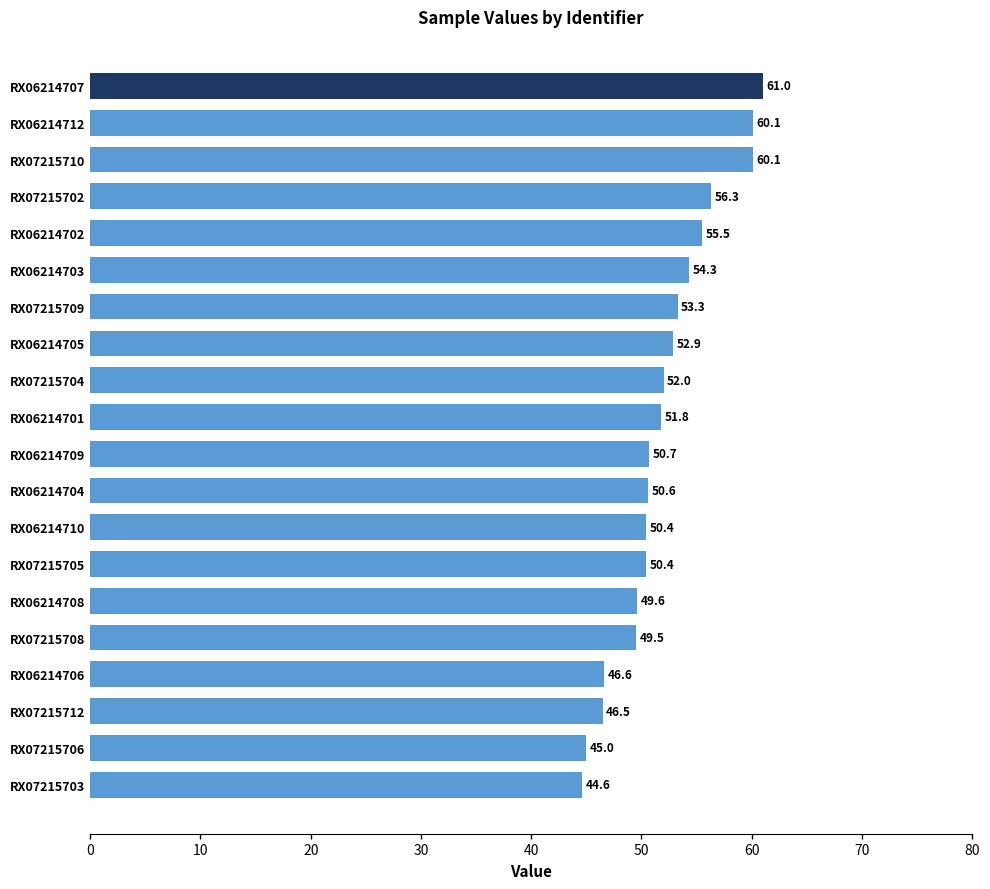

What is the average value?

52.1